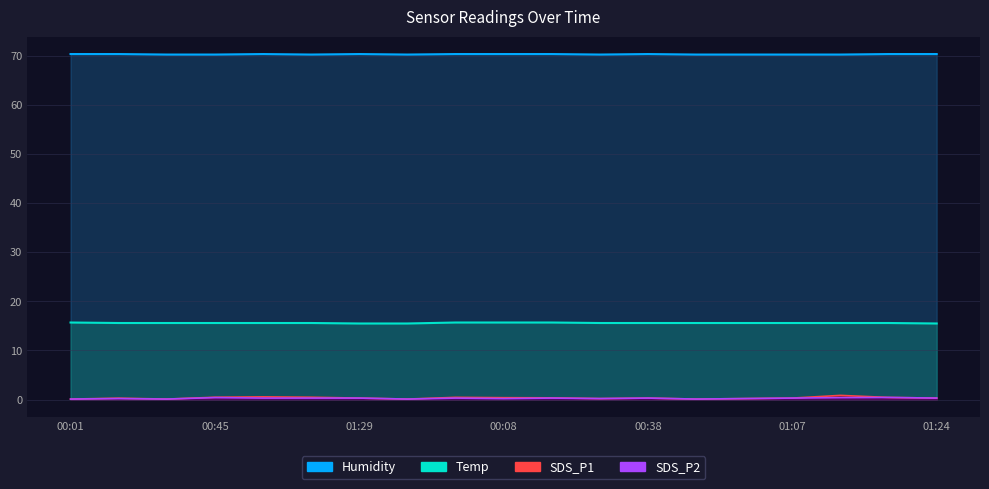

Reading left to right, list all the values displayed in this chart.

SDS_P1: 00:01=0.1	00:16=0.3	00:30=0.1	00:45=0.5	01:00=0.6	01:14=0.5	01:29=0.3	01:36=0.1	00:03=0.5	00:08=0.4	00:11=0.3	00:23=0.2	00:38=0.3	00:52=0.1	01:02=0.2	01:07=0.3	01:17=0.8	01:21=0.4	01:24=0.3
SDS_P2: 00:01=0.1	00:16=0.2	00:30=0.1	00:45=0.4	01:00=0.3	01:14=0.3	01:29=0.3	01:36=0.1	00:03=0.3	00:08=0.2	00:11=0.3	00:23=0.2	00:38=0.3	00:52=0.1	01:02=0.2	01:07=0.3	01:17=0.4	01:21=0.4	01:24=0.3
Temp: 00:01=15.7	00:16=15.6	00:30=15.6	00:45=15.6	01:00=15.6	01:14=15.6	01:29=15.5	01:36=15.5	00:03=15.7	00:08=15.7	00:11=15.7	00:23=15.6	00:38=15.6	00:52=15.6	01:02=15.6	01:07=15.6	01:17=15.6	01:21=15.6	01:24=15.5
Humidity: 00:01=70.4	00:16=70.4	00:30=70.3	00:45=70.3	01:00=70.4	01:14=70.3	01:29=70.4	01:36=70.3	00:03=70.4	00:08=70.4	00:11=70.4	00:23=70.3	00:38=70.4	00:52=70.3	01:02=70.3	01:07=70.3	01:17=70.3	01:21=70.4	01:24=70.4